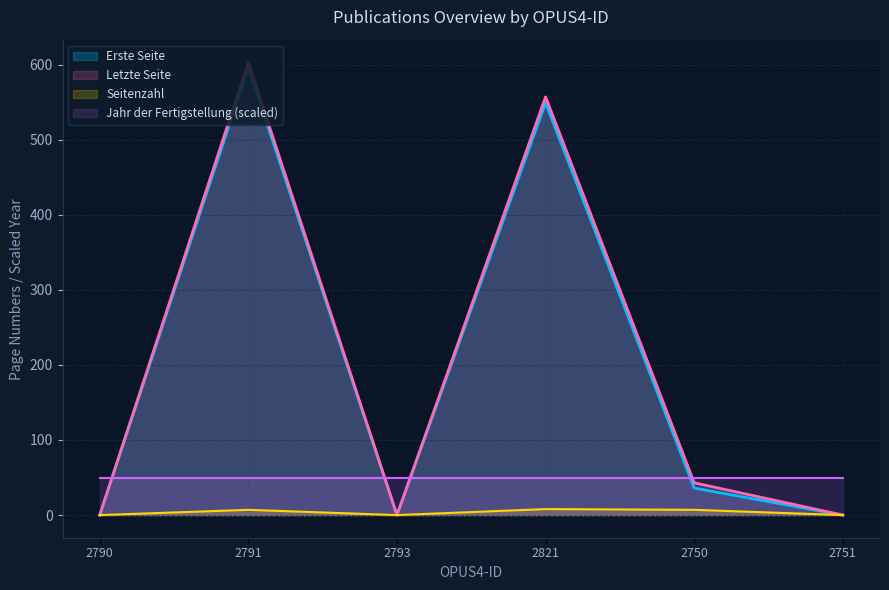

What are all the series names shown in the legend?

Erste Seite, Letzte Seite, Seitenzahl, Jahr der Fertigstellung (scaled)